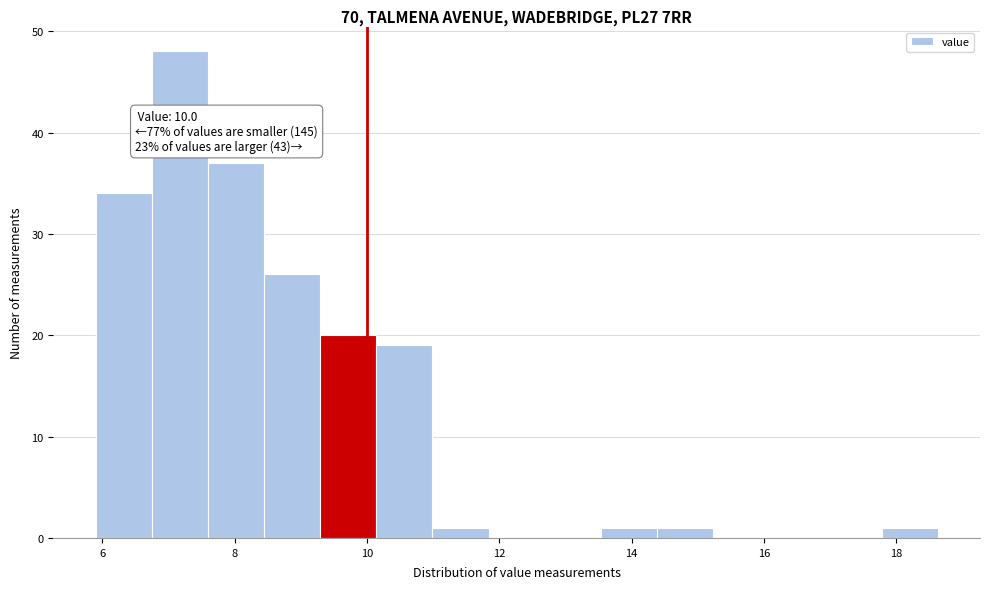

Which range on the x-axis has the tallest bar?

6.8 to 7.6